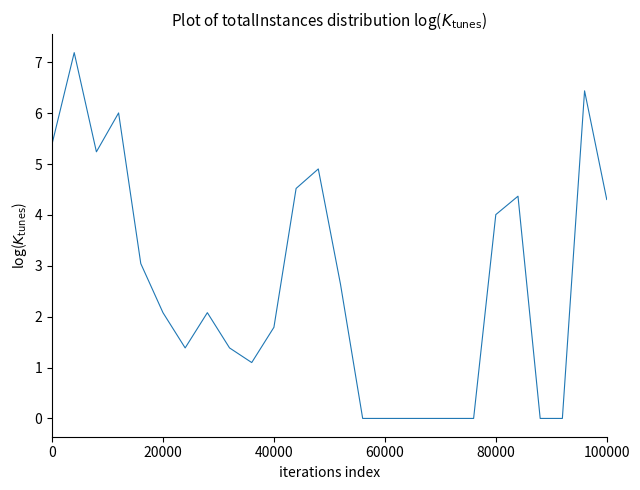

What is the greatest value displayed?

7.2